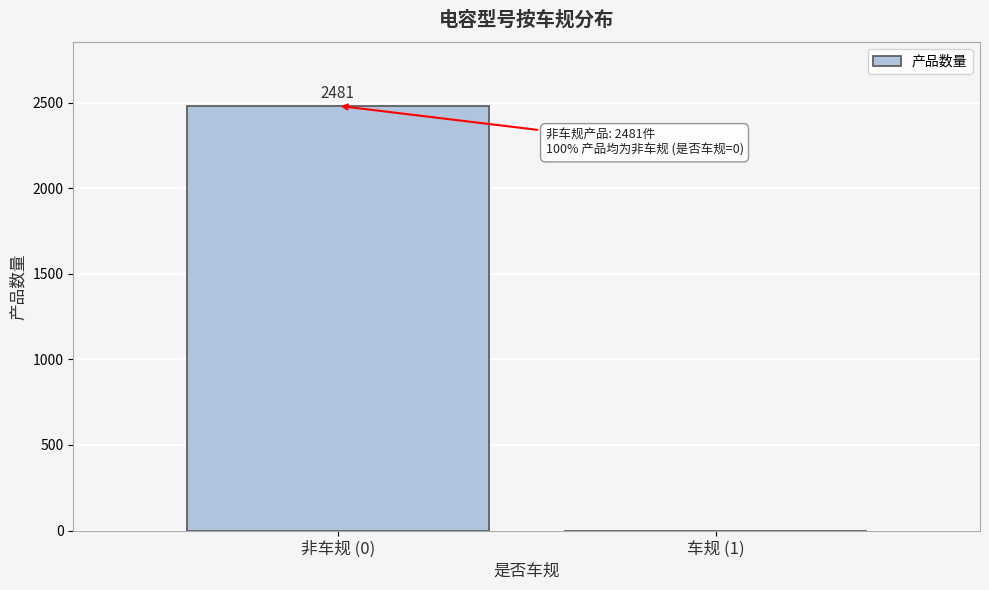

Reading left to right, extract all data points from this chart.

非车规 (0)=2481	车规 (1)=0